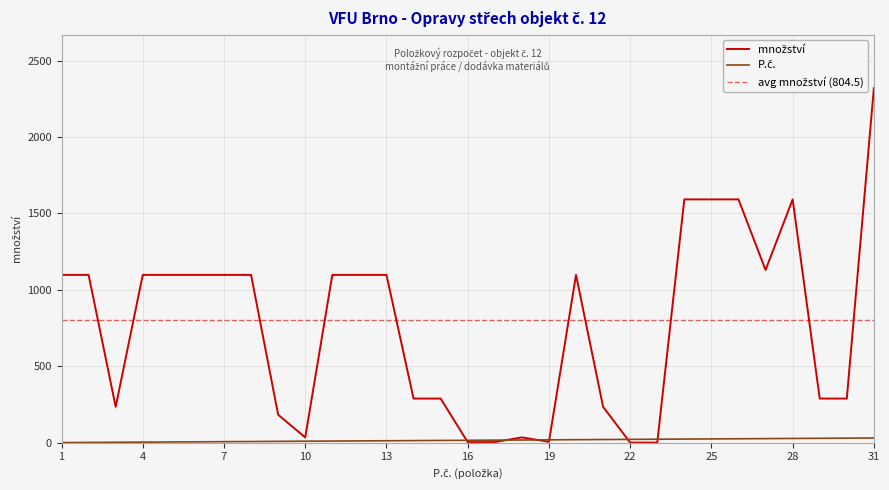

True or false: P.č. has more than 1 points higher than both neighbors.

False